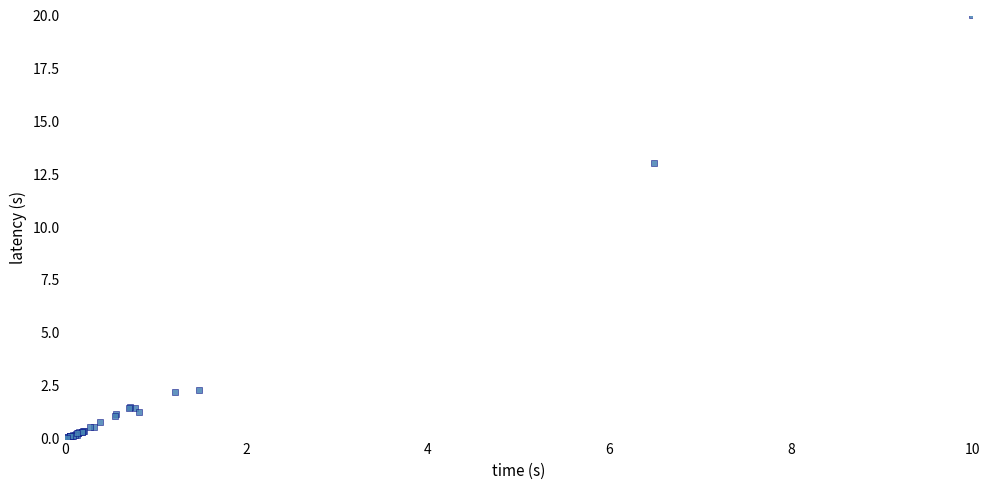

What Y value in the scatter plot is closest to 10?

13.0